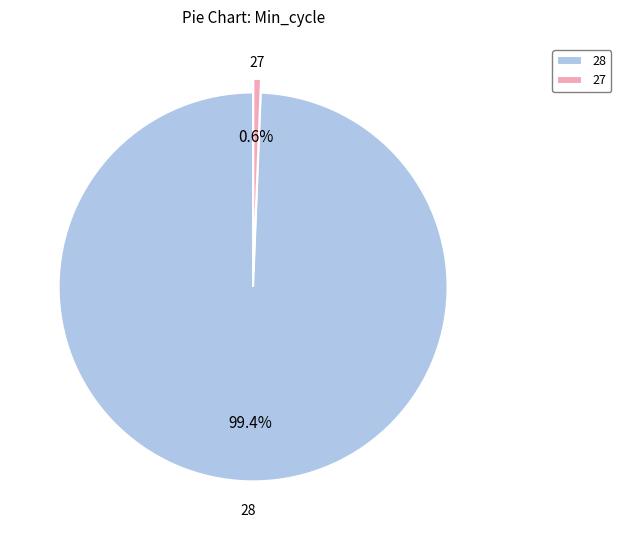

Rank the categories by value from lowest to highest.

27, 28